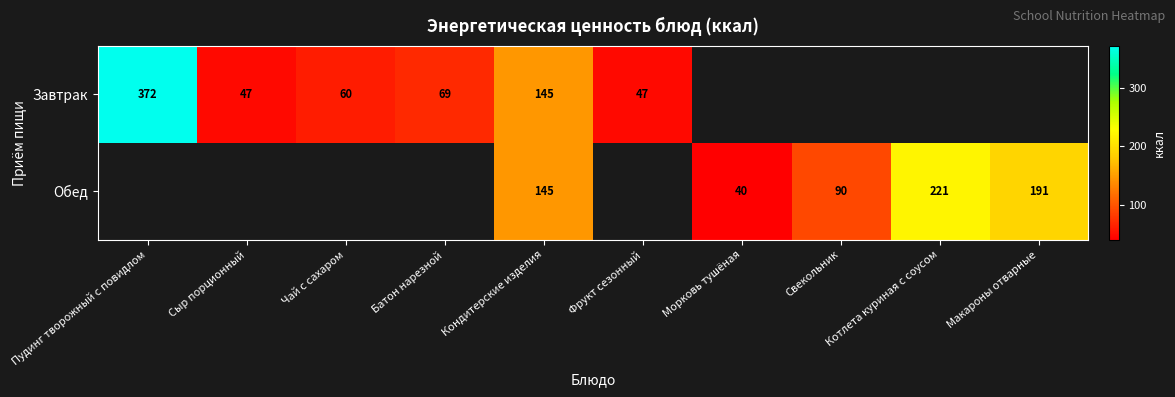

Is the value of Завтрак at Кондитерские изделия greater than the value of Обед at Котлета куриная с соусом?

No